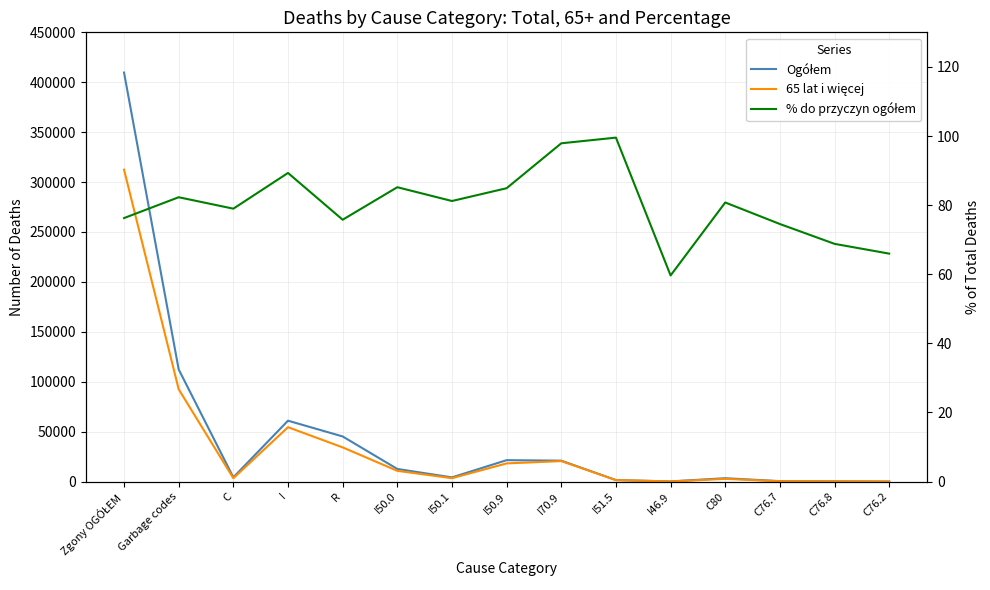

At which label does Ogółem first exceed 4252?

Zgony OGÓŁEM